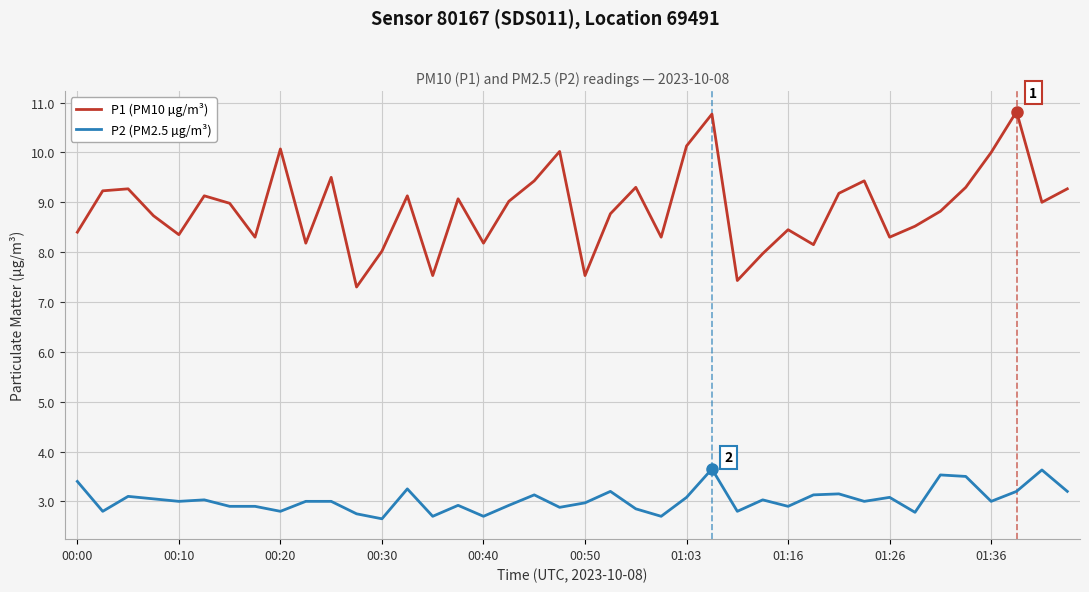

True or false: P2 (PM2.5 µg/m³) and P1 (PM10 µg/m³) cross at least once.

False